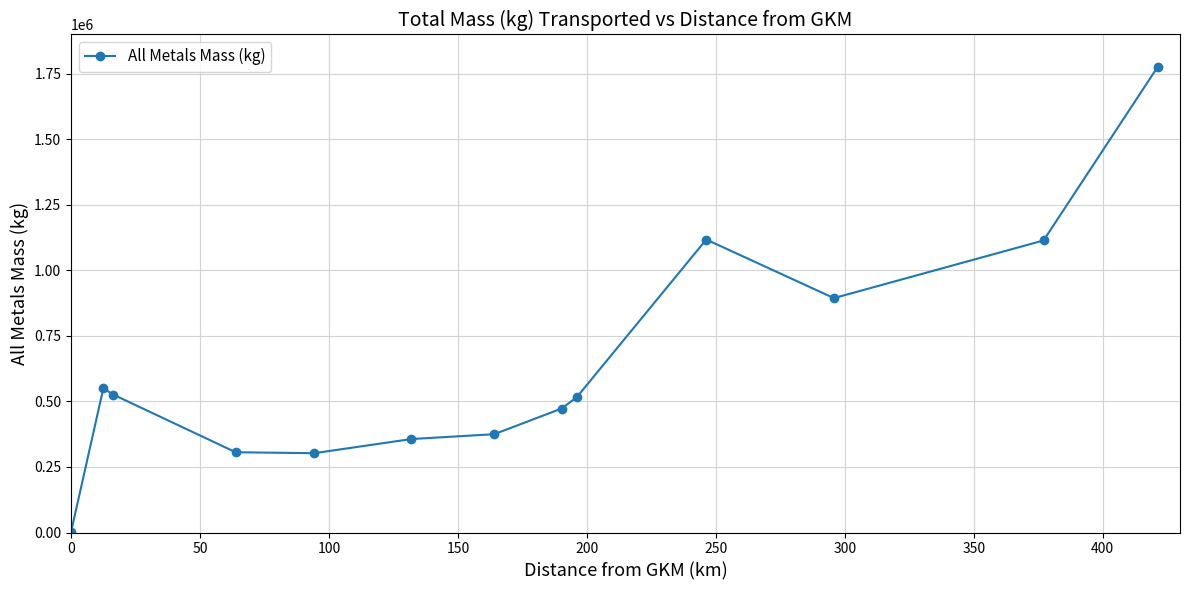

True or false: the data has more than 1 interior local peaks.

True